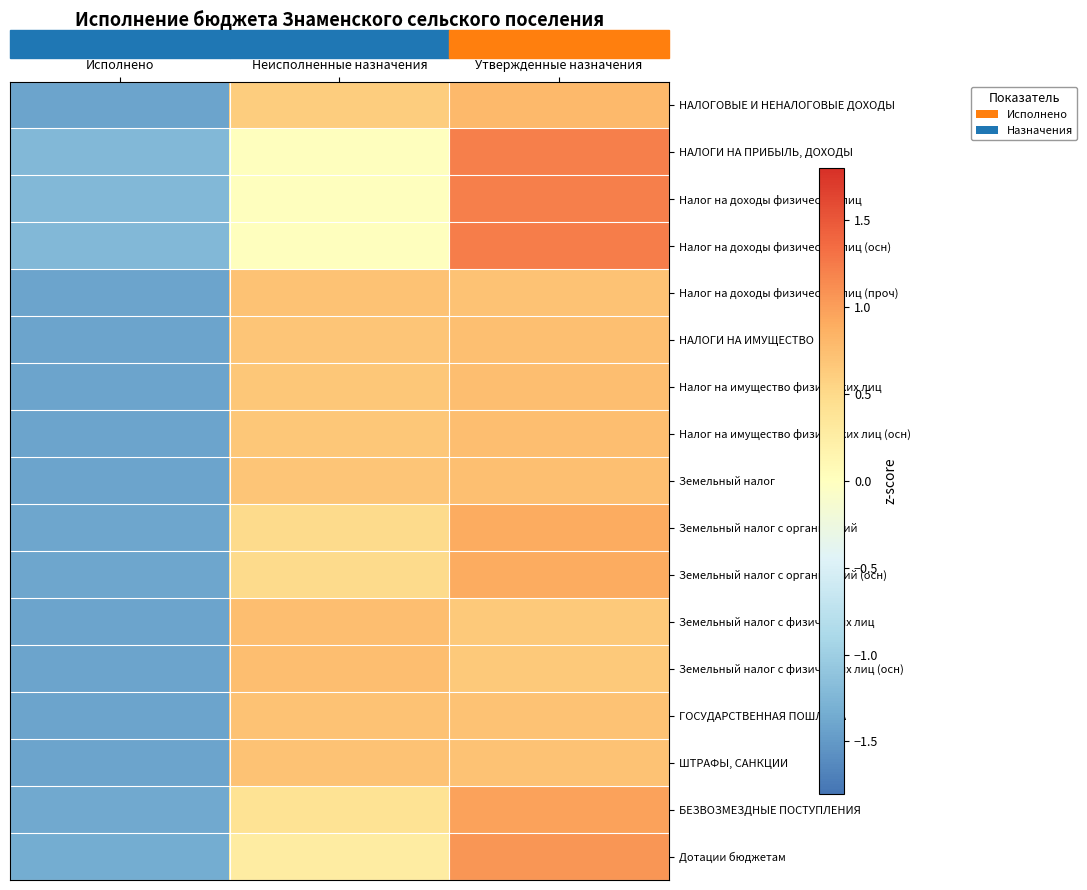

At how many categories does at least one series exceed -1?

2